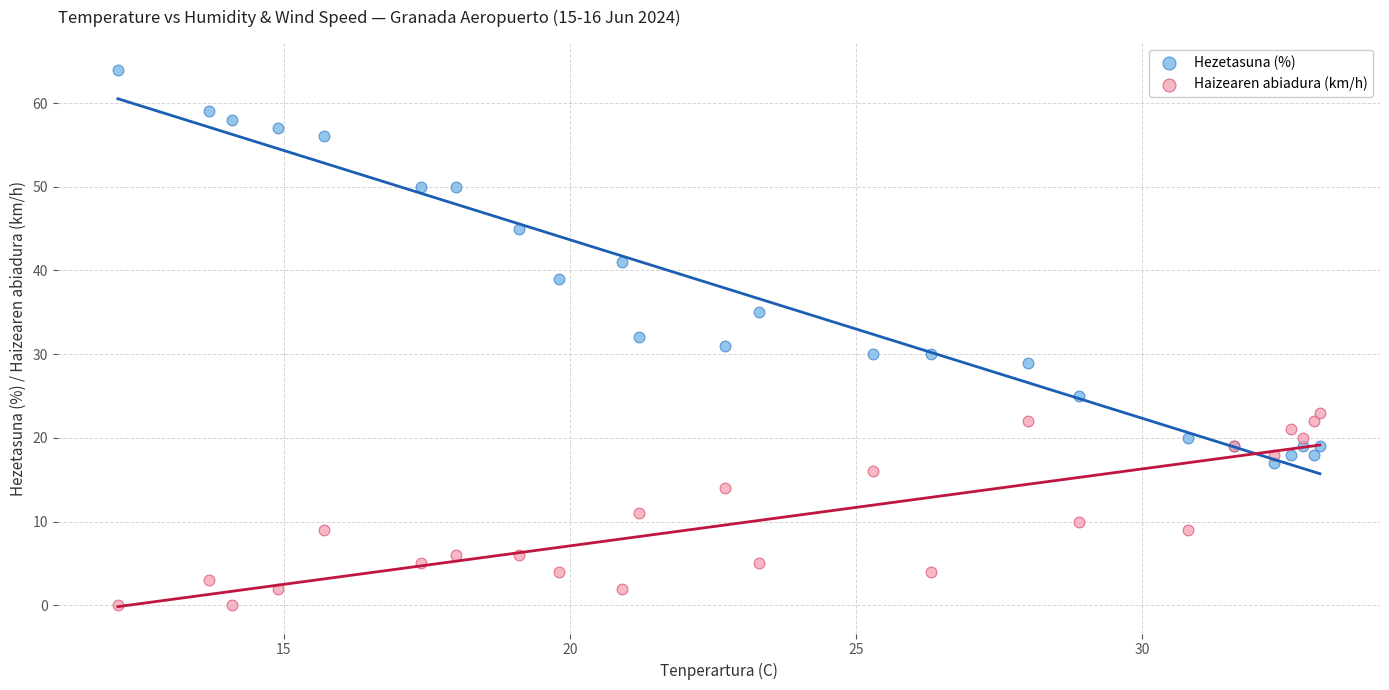

Which series reaches the maximum Y coordinate?

Hezetasuna (%)